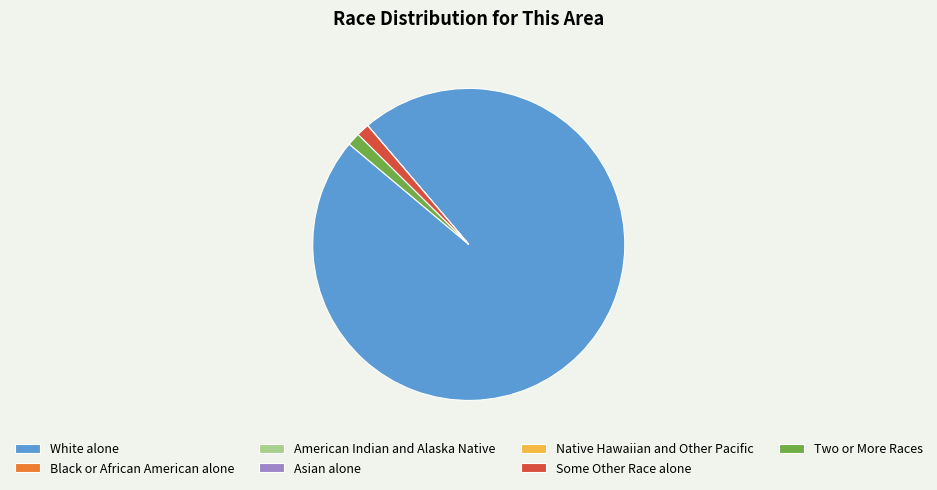

Combined, do Two or More Races and Some Other Race alone account for over 50%?

No